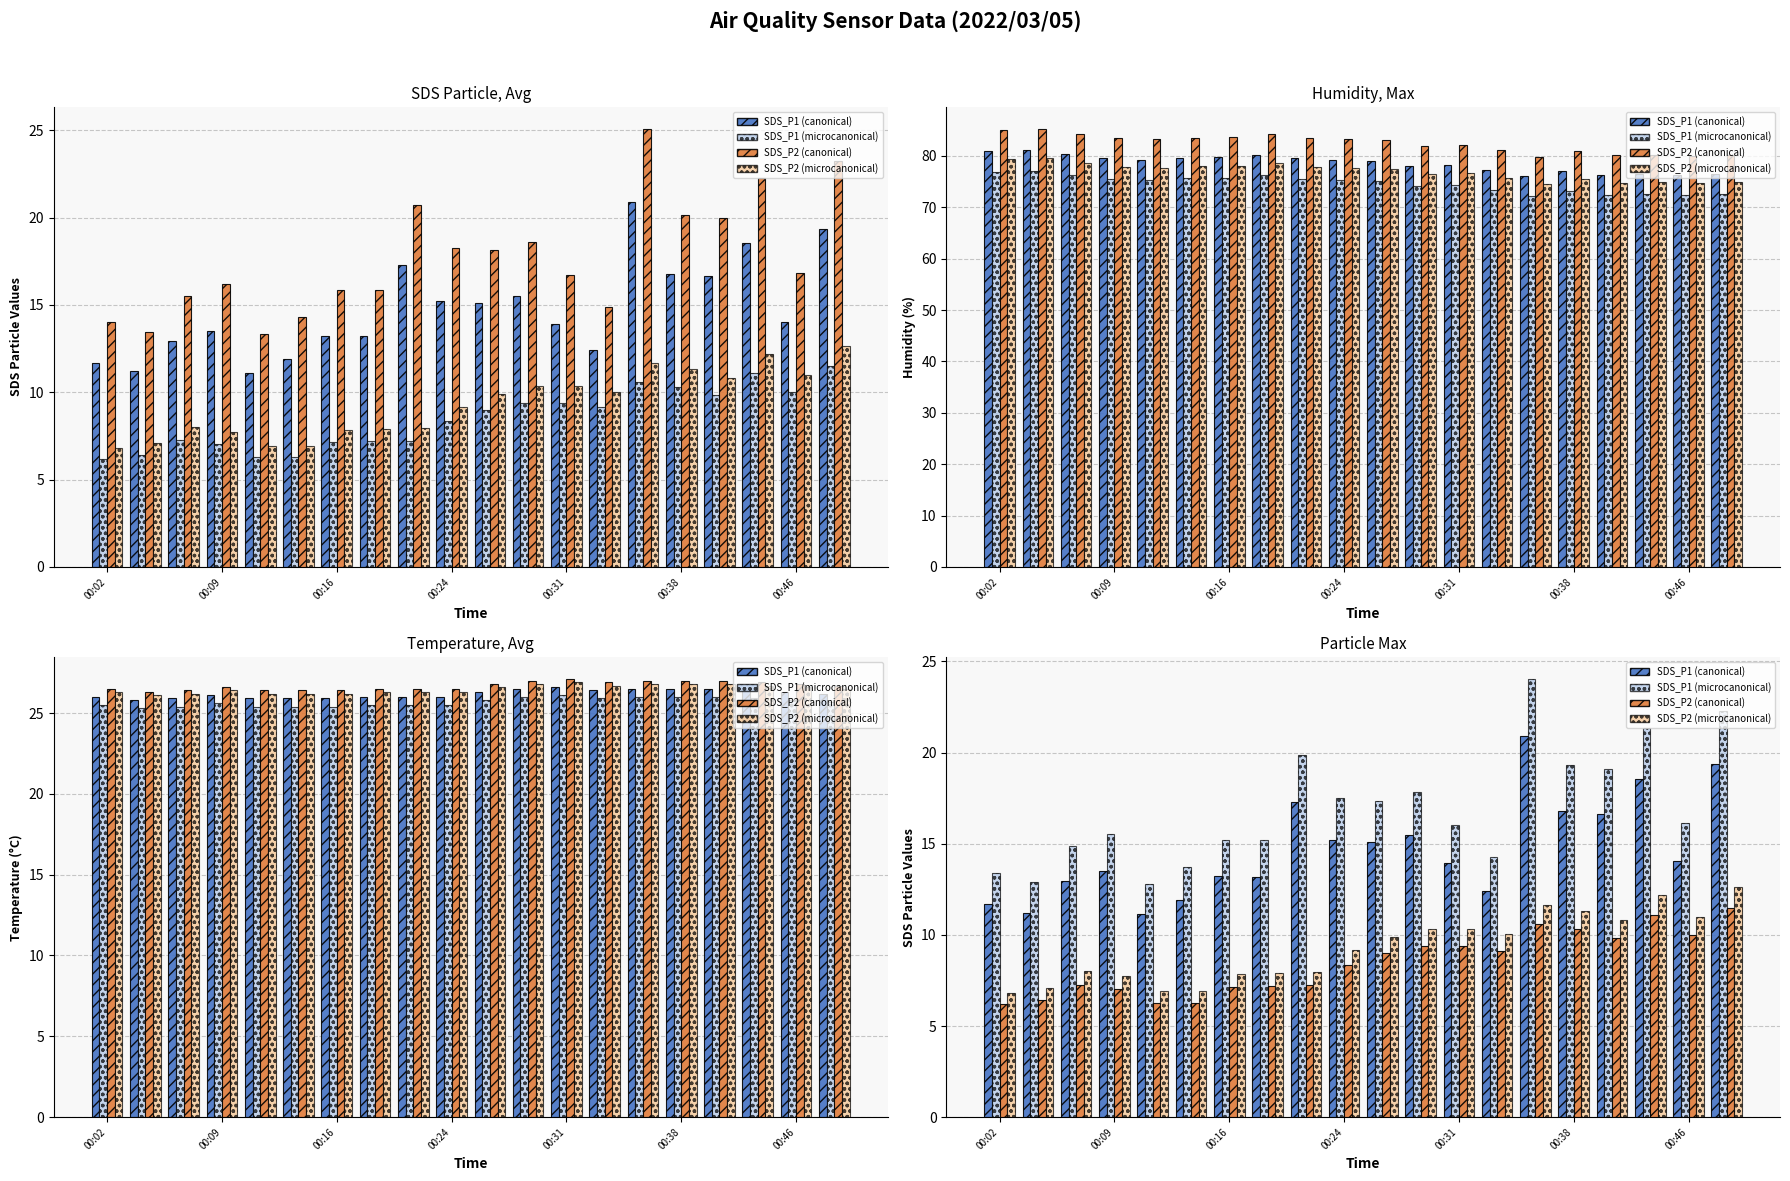

What is the difference between the maximum and minimum values in the SDS_P2 series?

5.3